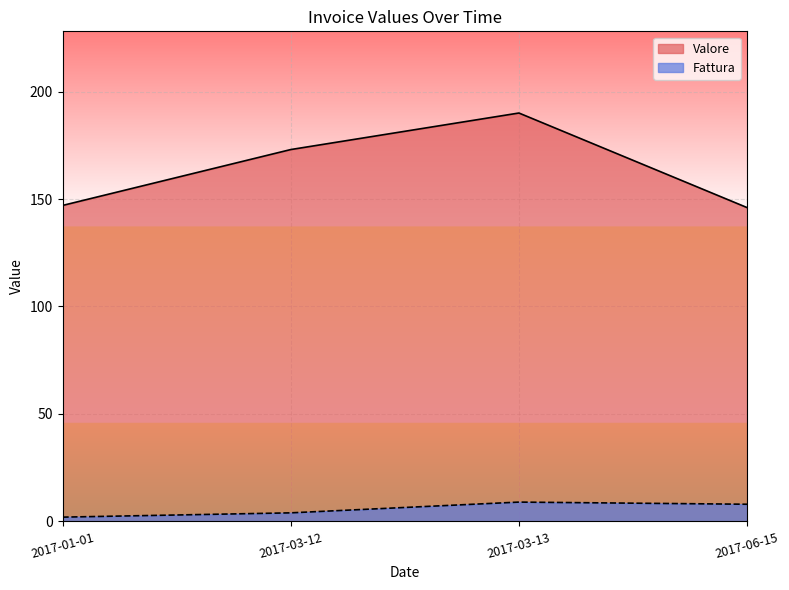

Is it true that Fattura equals 5 at 2017-03-13?

False